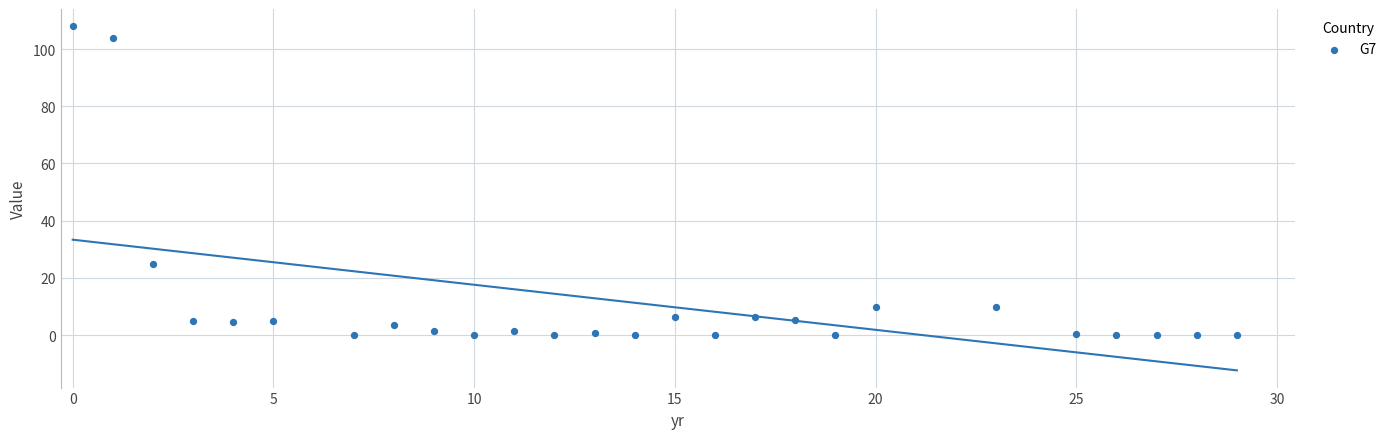

What Y value in the scatter plot is closest to 54?

25.0